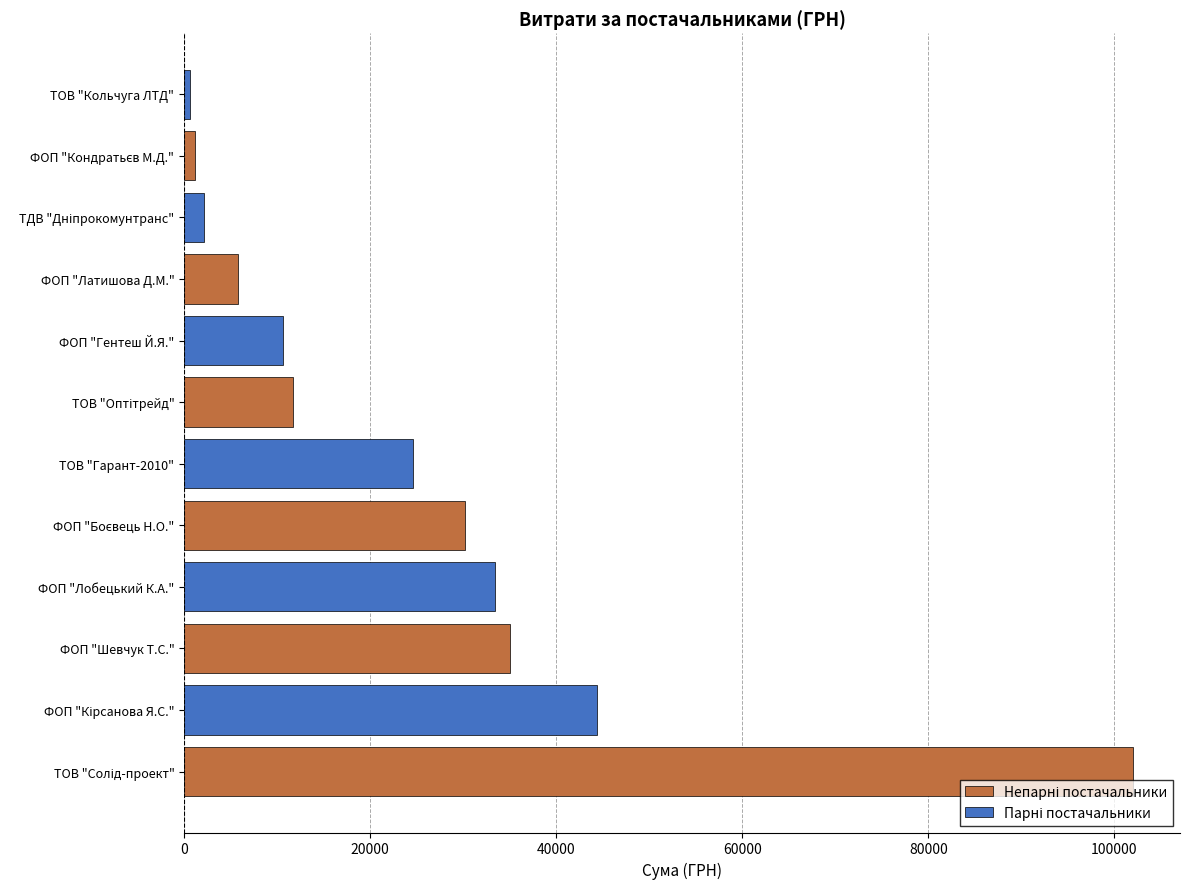

Reading bottom to top, what are all the values shown in this chart?

101956.1	44342.0	35030.0	33441.0	30220.0	24647.0	11737.0	10602.0	5801.0	2122.6	1194.0	594.0